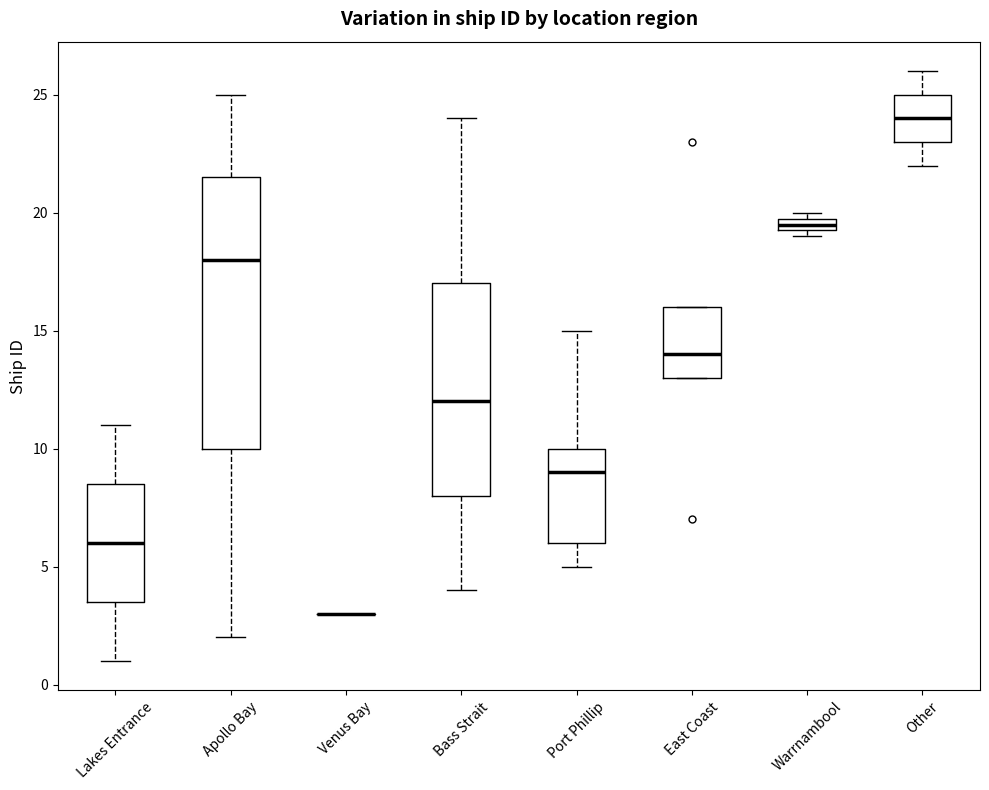

Where is the upper edge of the box for Other on the y-axis? The values are not printed on the chart, so give them approximately, as read against the axis.

25.0